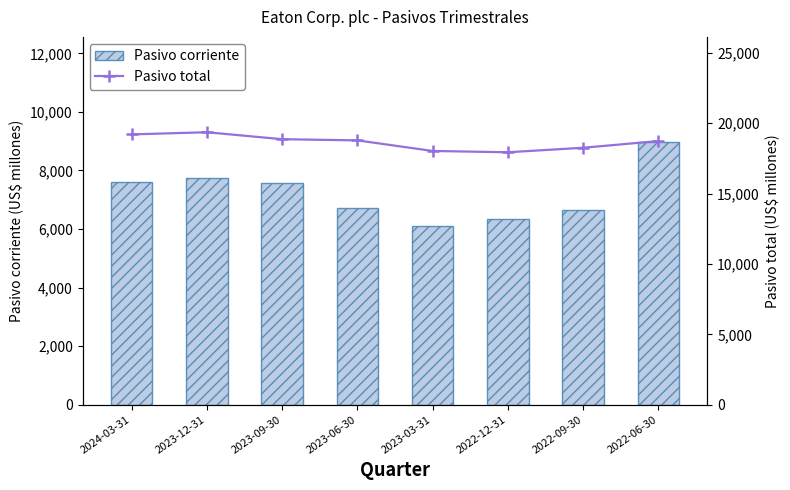

Are the bars horizontal?

No